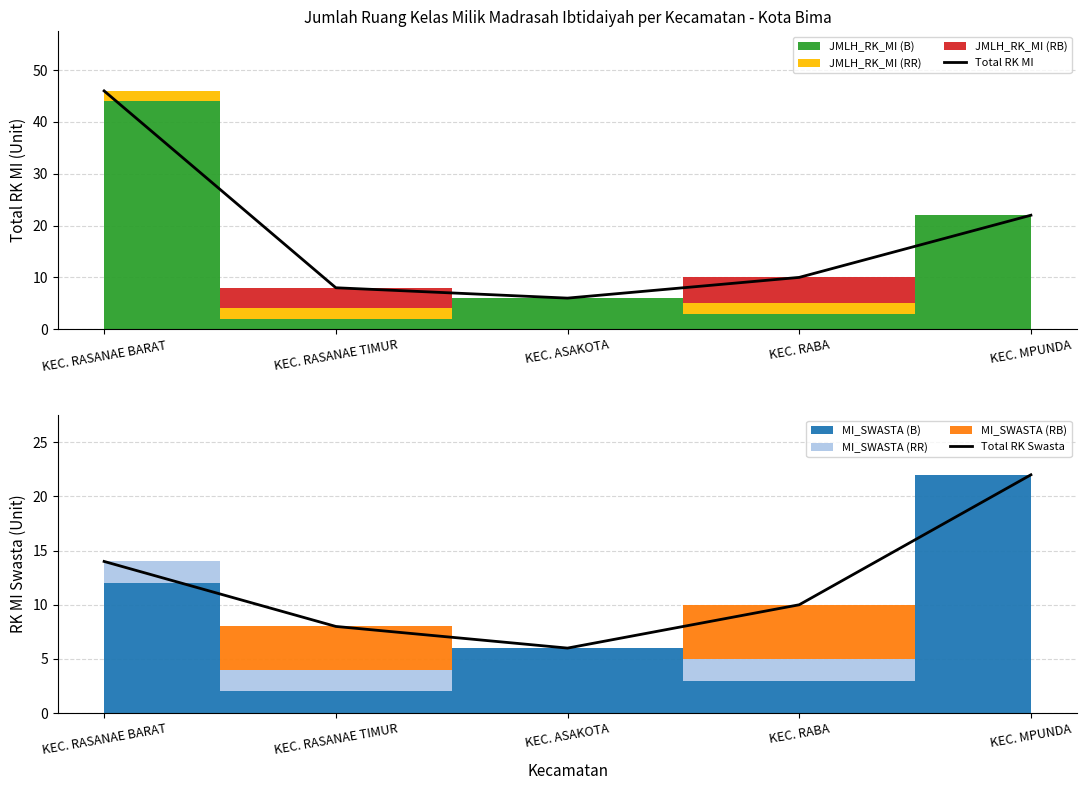

What is the lowest value of the Total RK MI series?

6